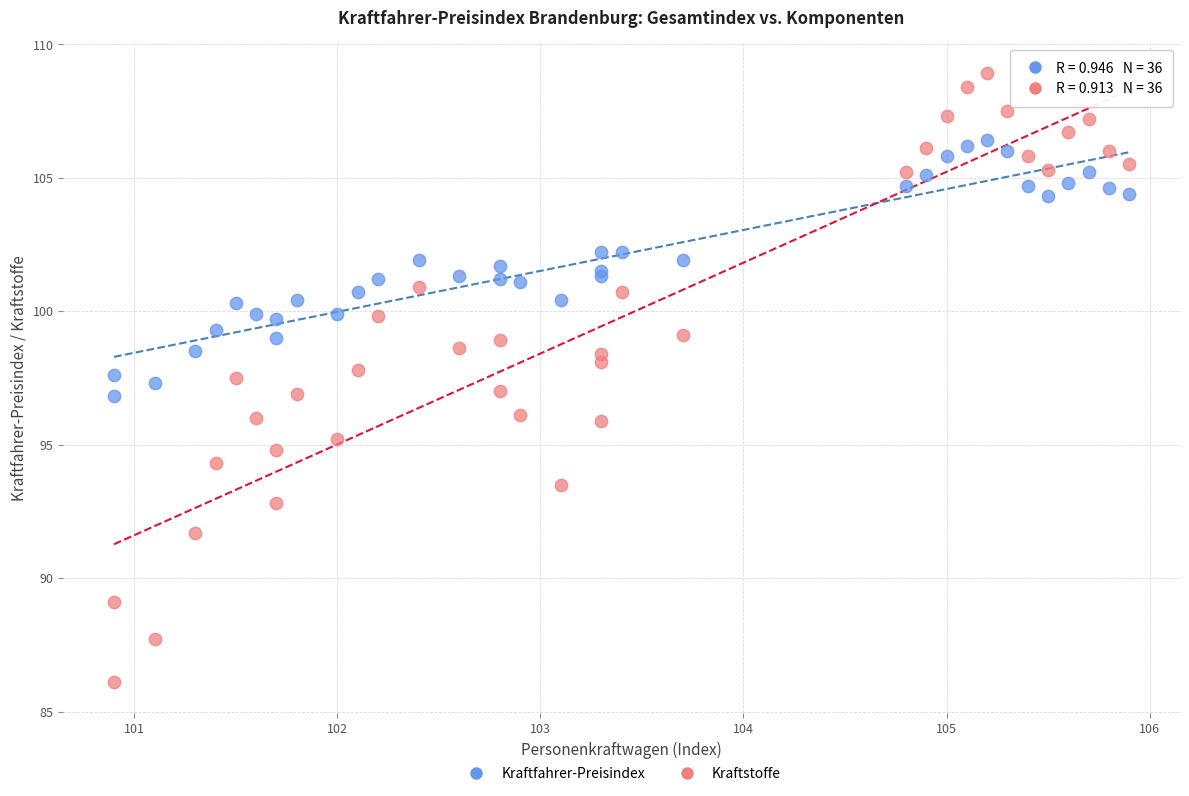

Which series contains the lowest Y value?

Kraftstoffe